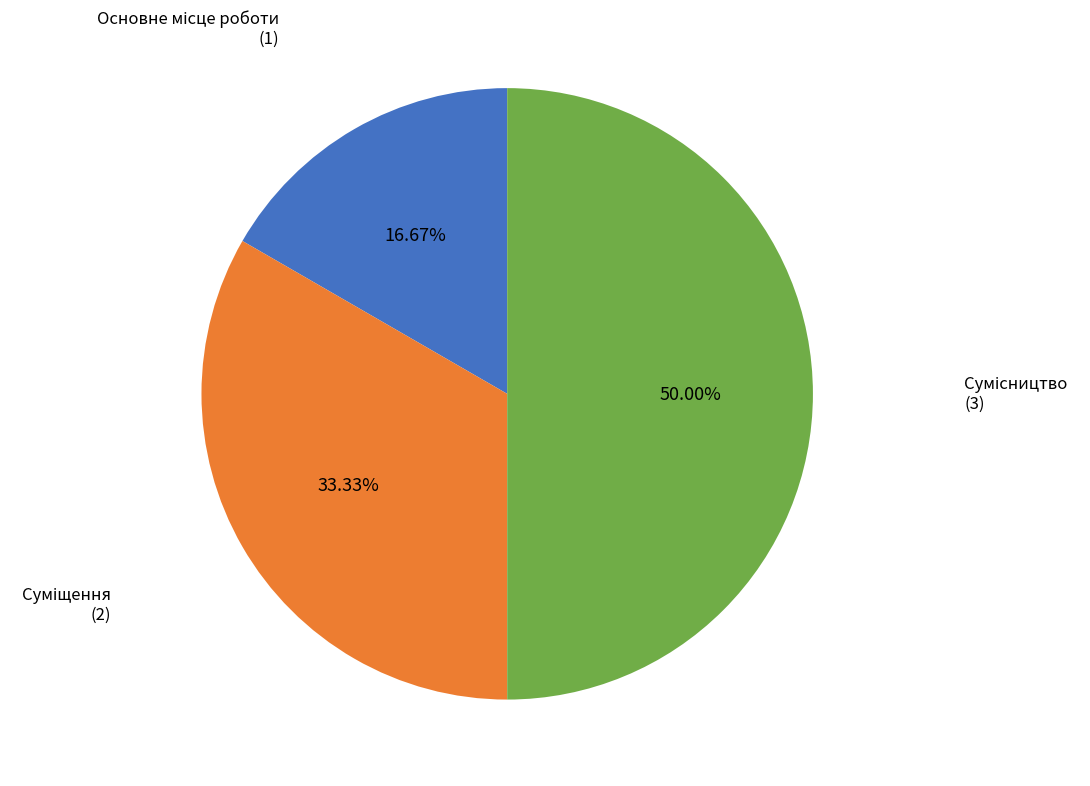

Count the number of slices in the pie.

3